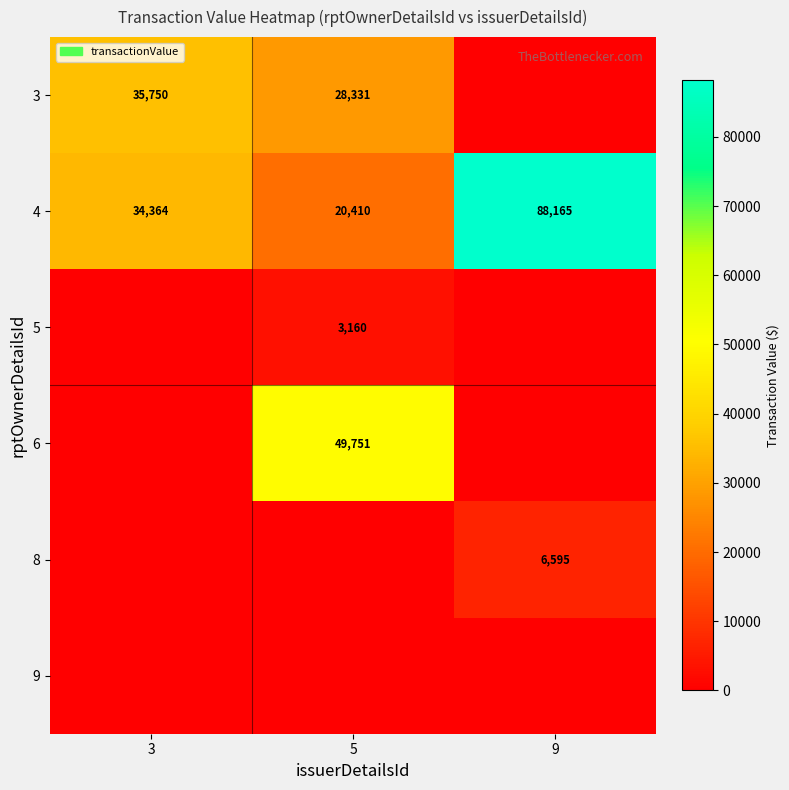

What is the highest value of the 4 series?

88165